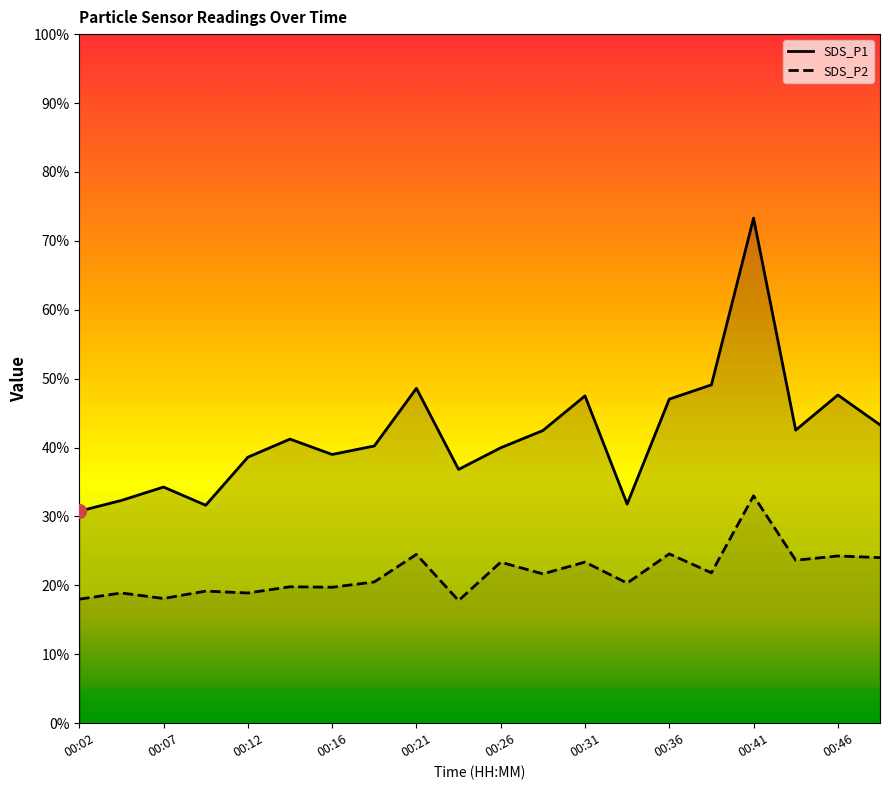

At which label does SDS_P2 reach its peak?

00:41